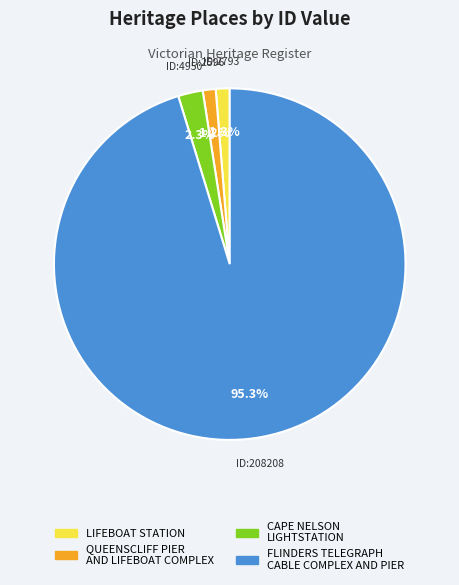

Does CAPE NELSON LIGHTSTATION account for over 50% of the chart?

No